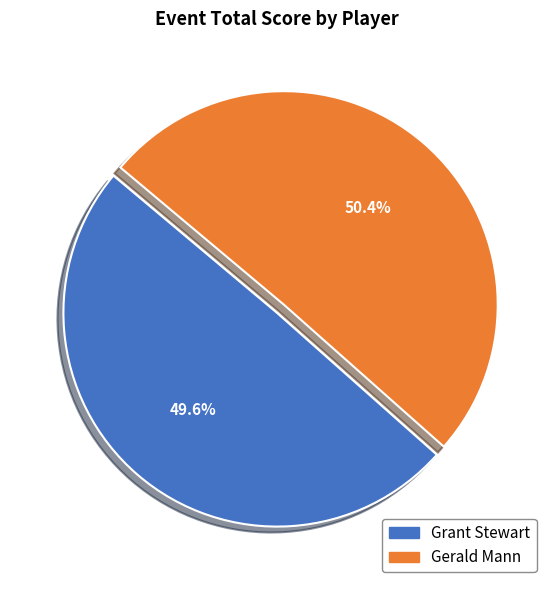

What percentage is the Grant Stewart slice, to the nearest percent?

50%